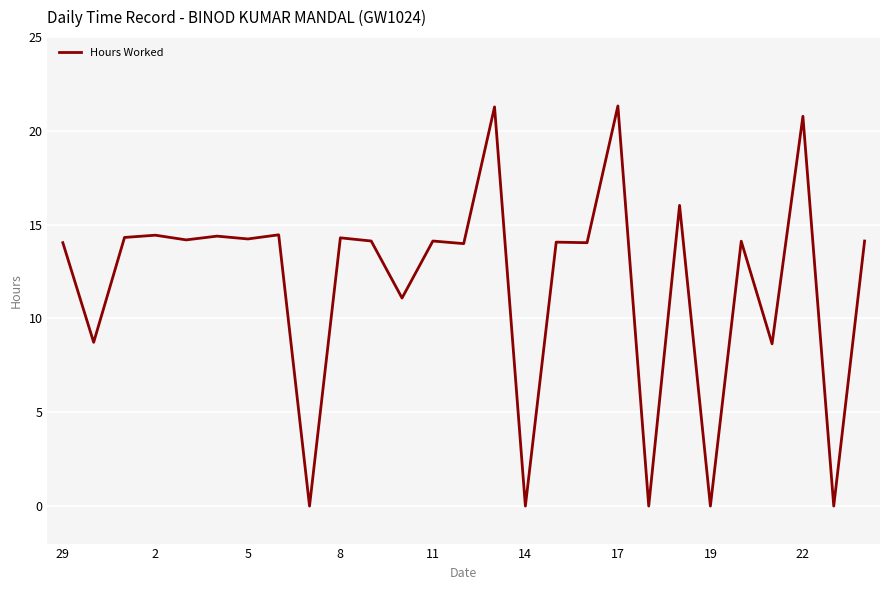

What is the greatest value displayed?

21.3